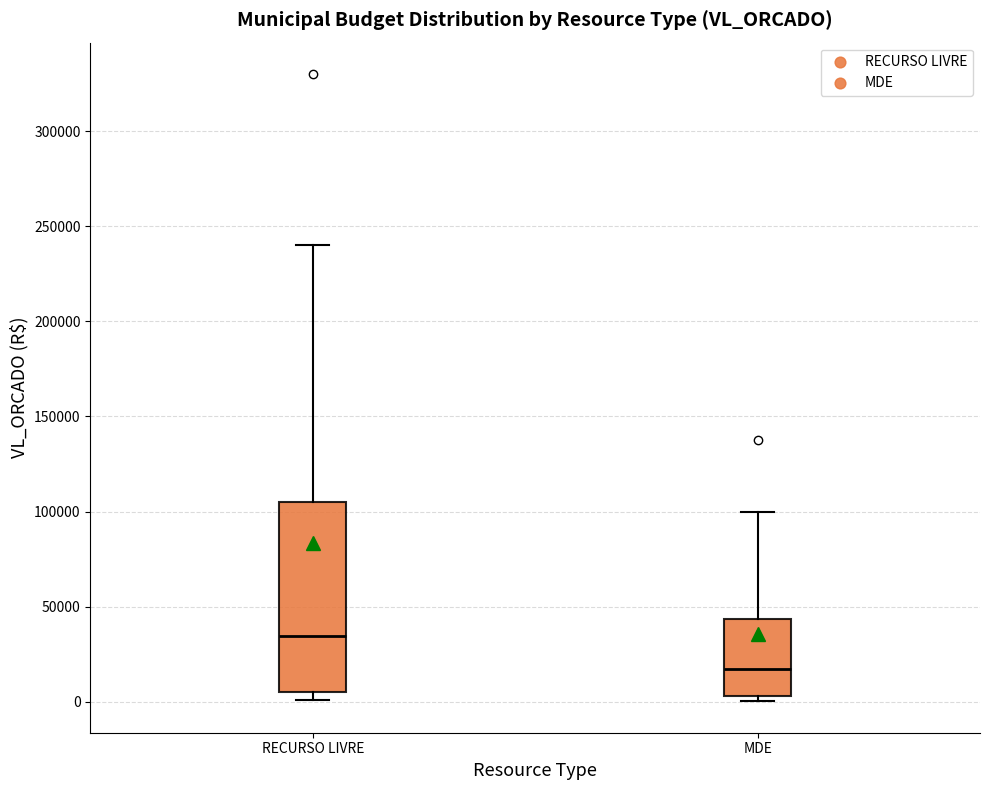

Reading left to right, read every box against the y-axis: the position of its median line, the range the box covers, and the ends of its whiskers. The values are not printed on the chart, so give them approximately, as read against the axis.

RECURSO LIVRE: median 35000, box 5000 to 105000, whiskers 0 to 240000
MDE: median 20000, box 5000 to 45000, whiskers 0 to 100000